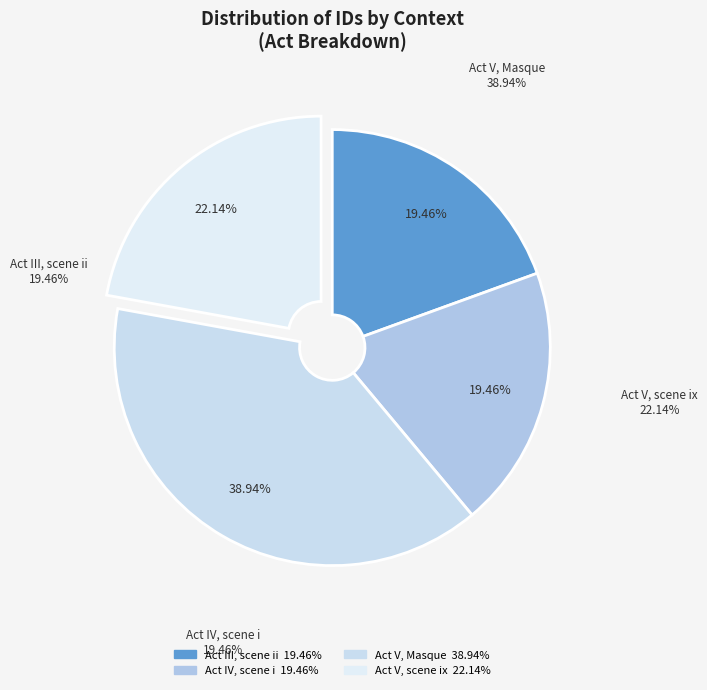

What is the smallest slice in the pie chart?

Act III, scene ii